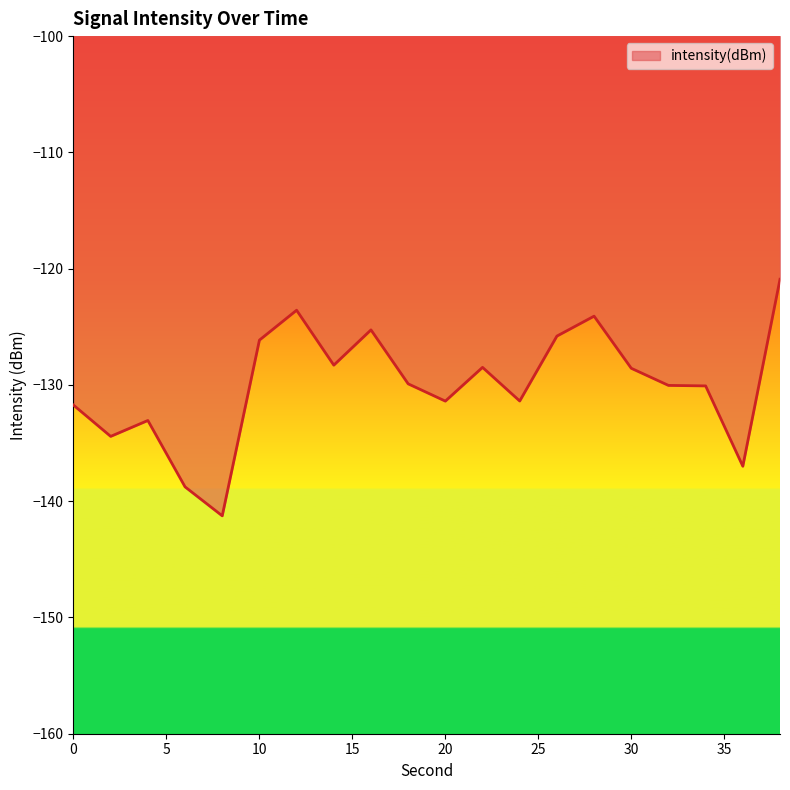

What is the difference between the maximum and minimum values?

20.3